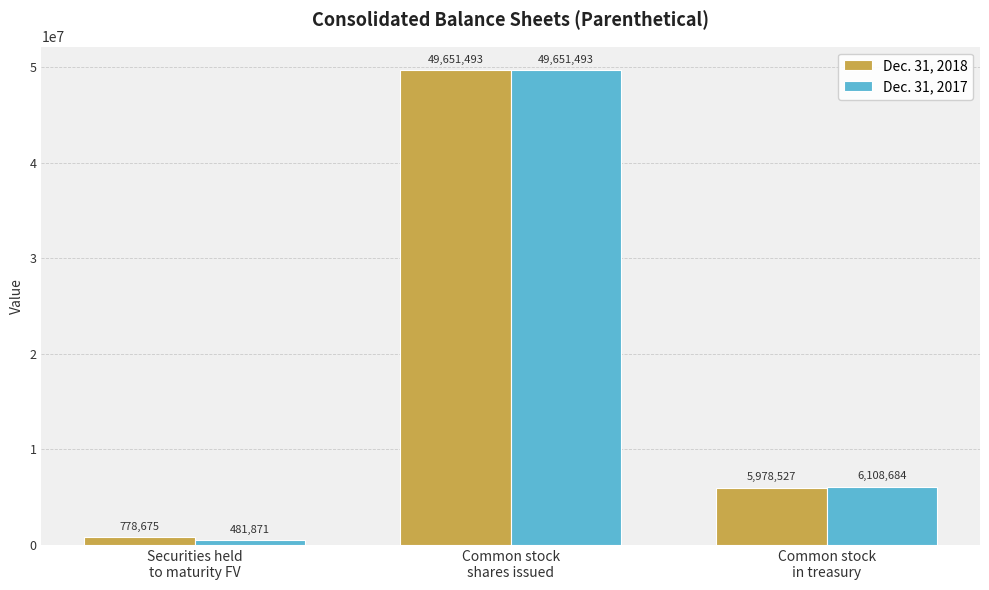

What is the difference between the highest and lowest values at Securities held
to maturity FV?

296804